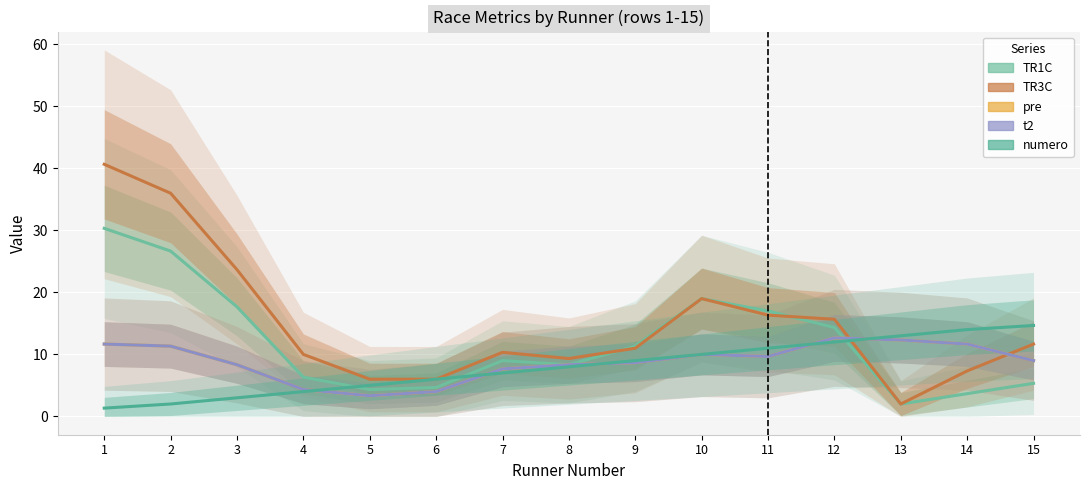

What is the approximate value of t2 at 4?

4.3